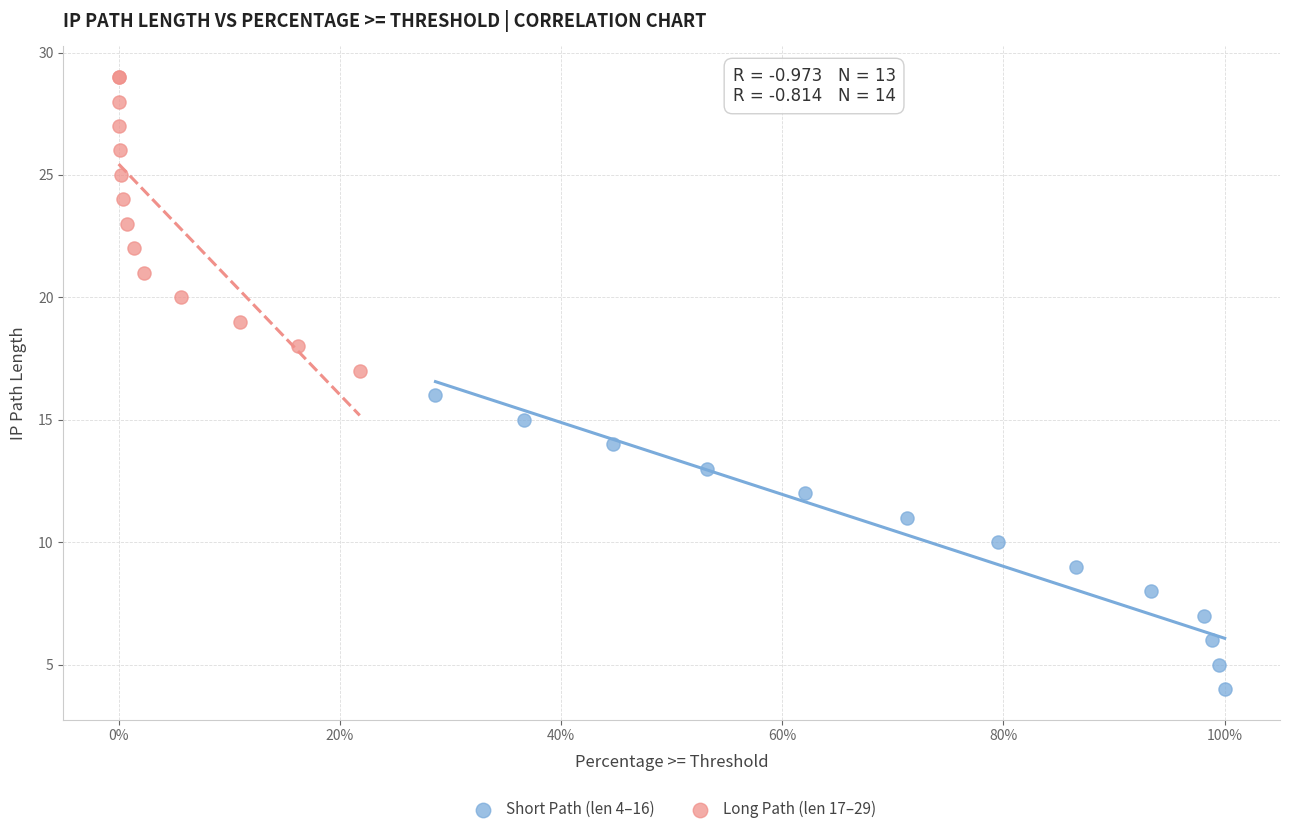

Which series contains the highest Y value?

Long Path (len 17–29)